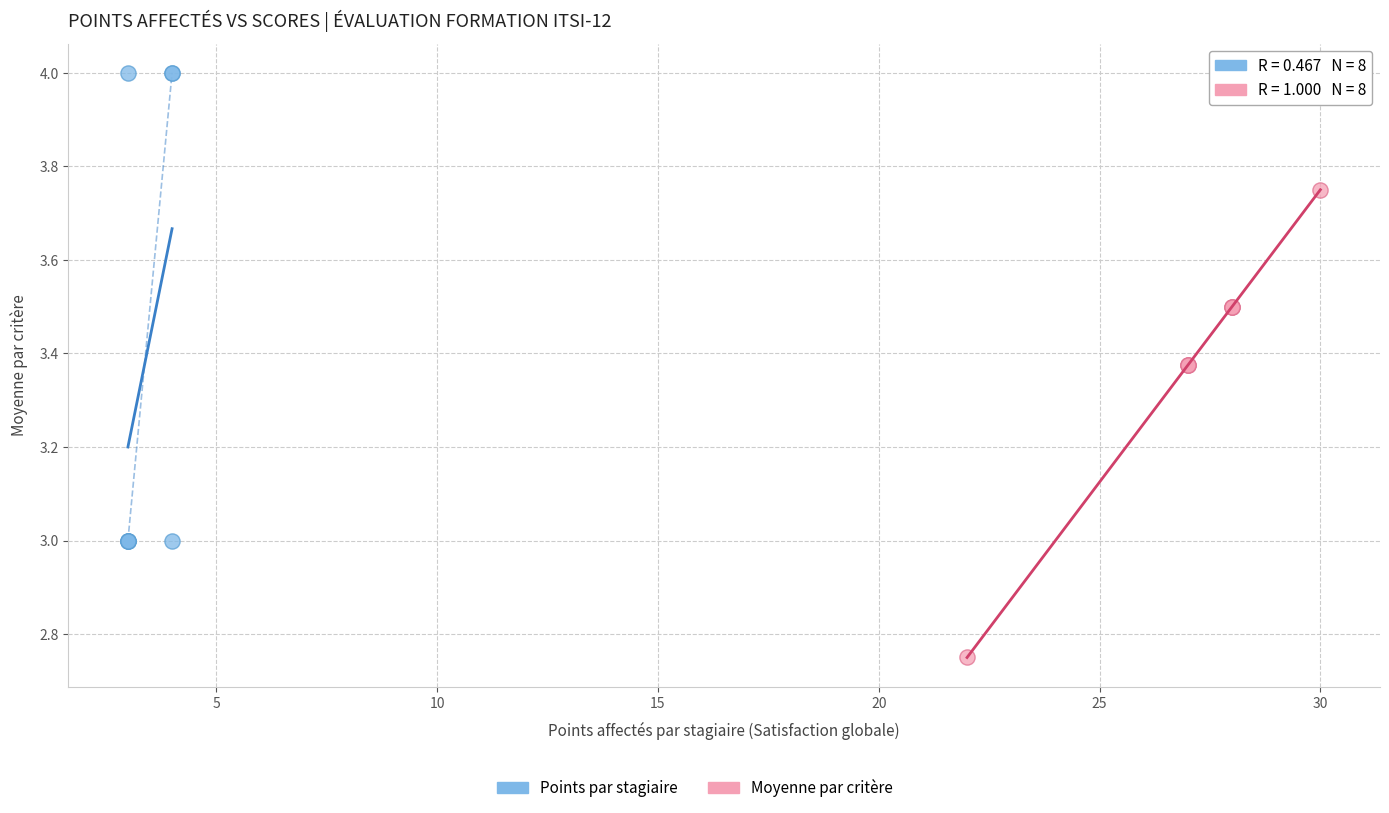

Which series contains the highest Y value?

Points par stagiaire